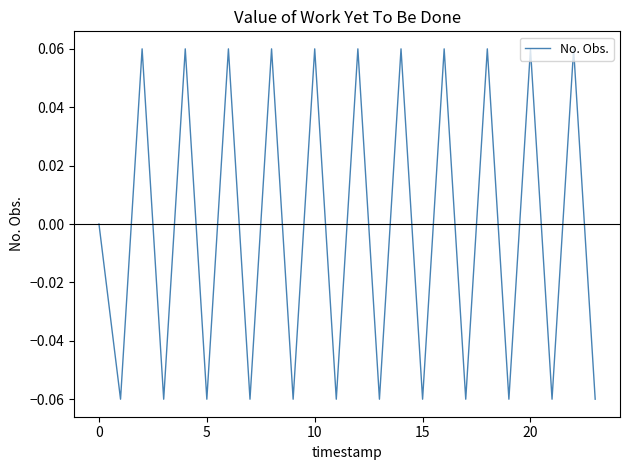

How many points are higher than both their immediate neighbors (excluding endpoints)?

11